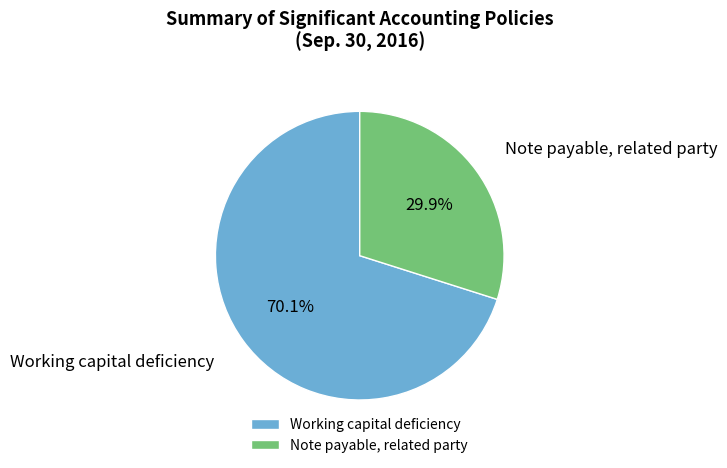

Rank the categories by value from highest to lowest.

Working capital deficiency, Note payable, related party